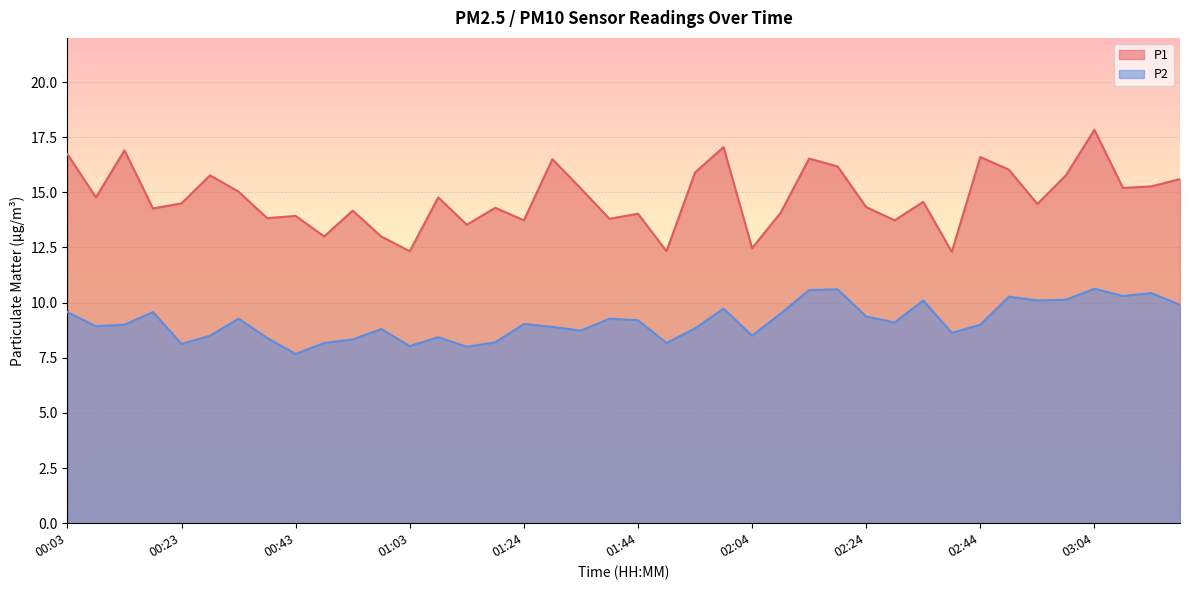

True or false: P1 and P2 intersect in this chart.

False